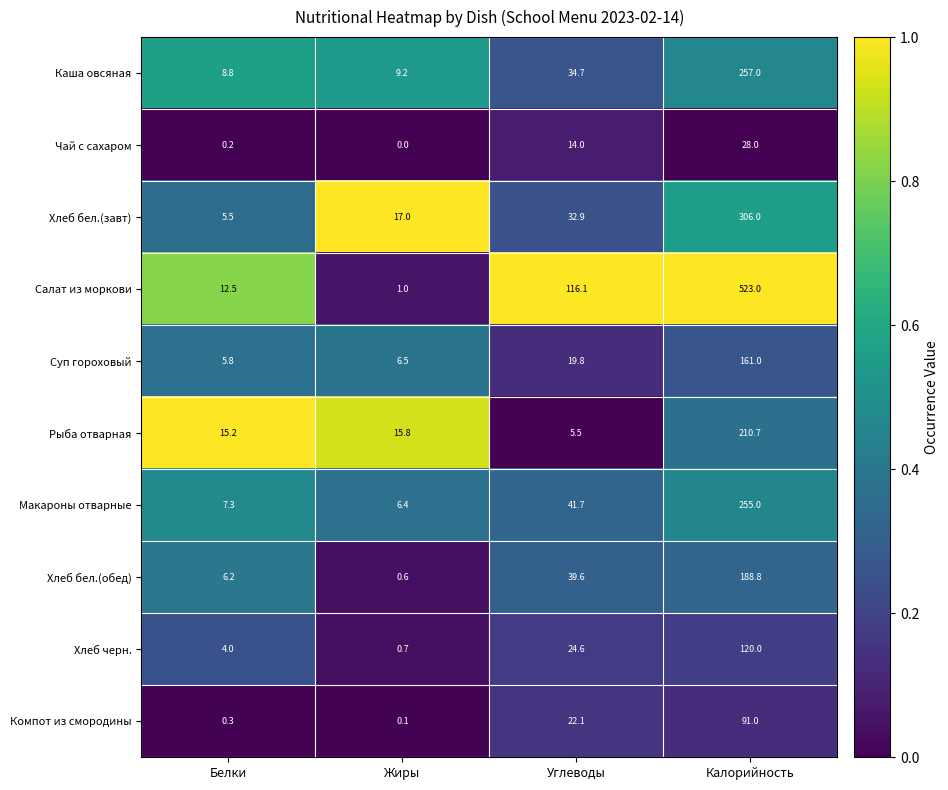

What is the difference between the maximum and second lowest values in the Чай с сахаром series?

27.8